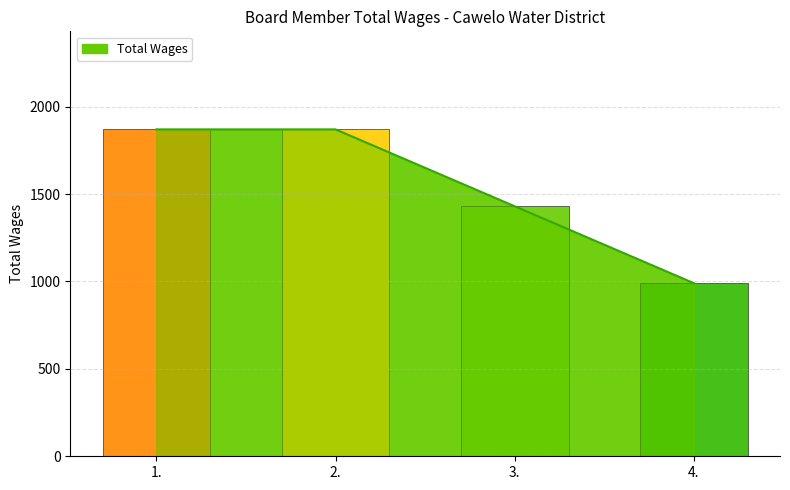

What is the greatest value displayed?

1870